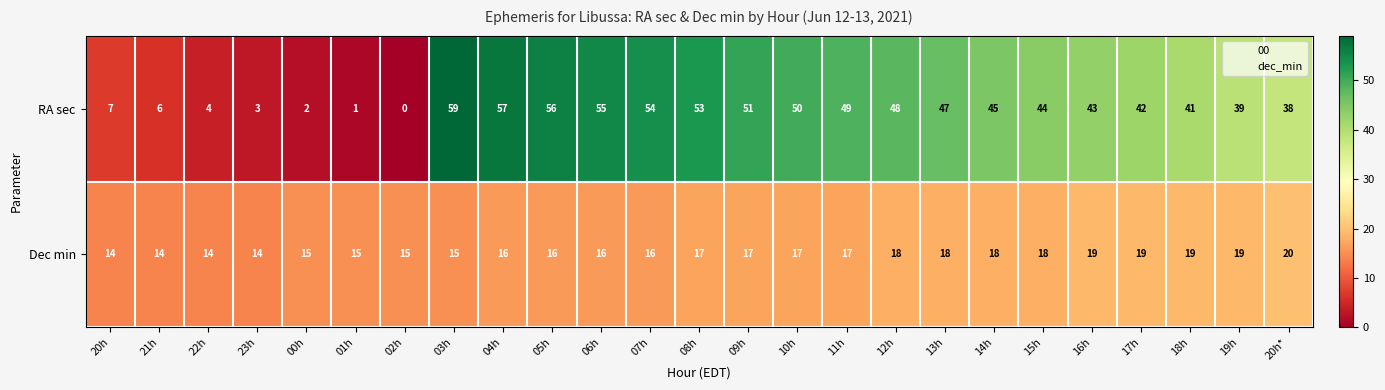

The Dec min series shows 26 at 13h. True or false?

False